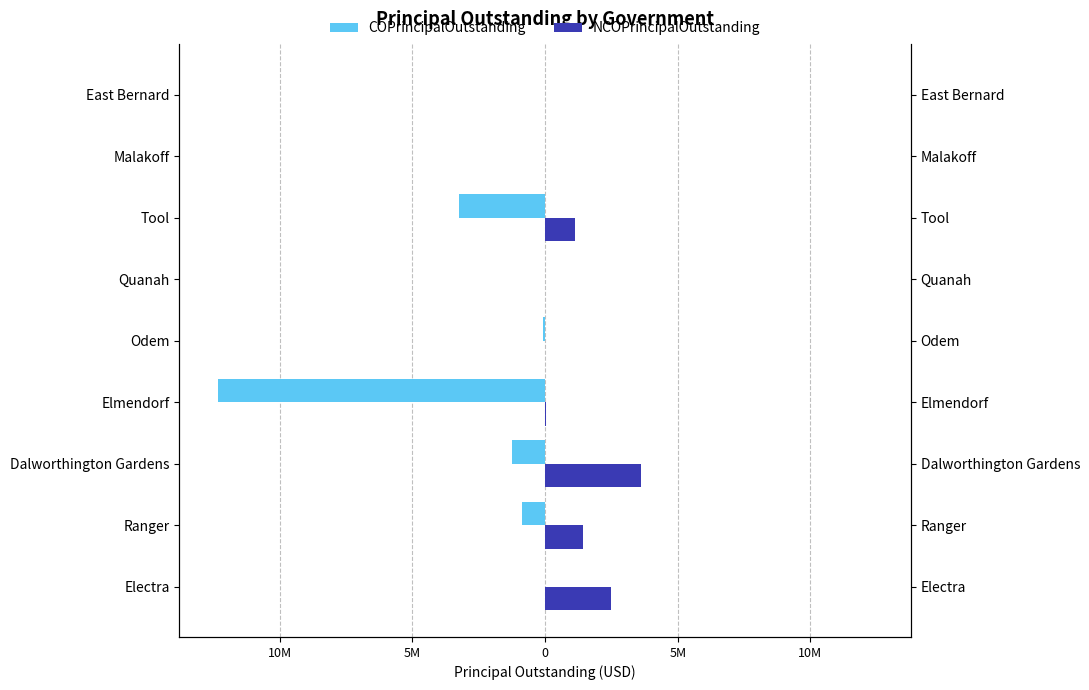

What are all the series names shown in the legend?

COPrincipalOutstanding, NCOPrincipalOutstanding